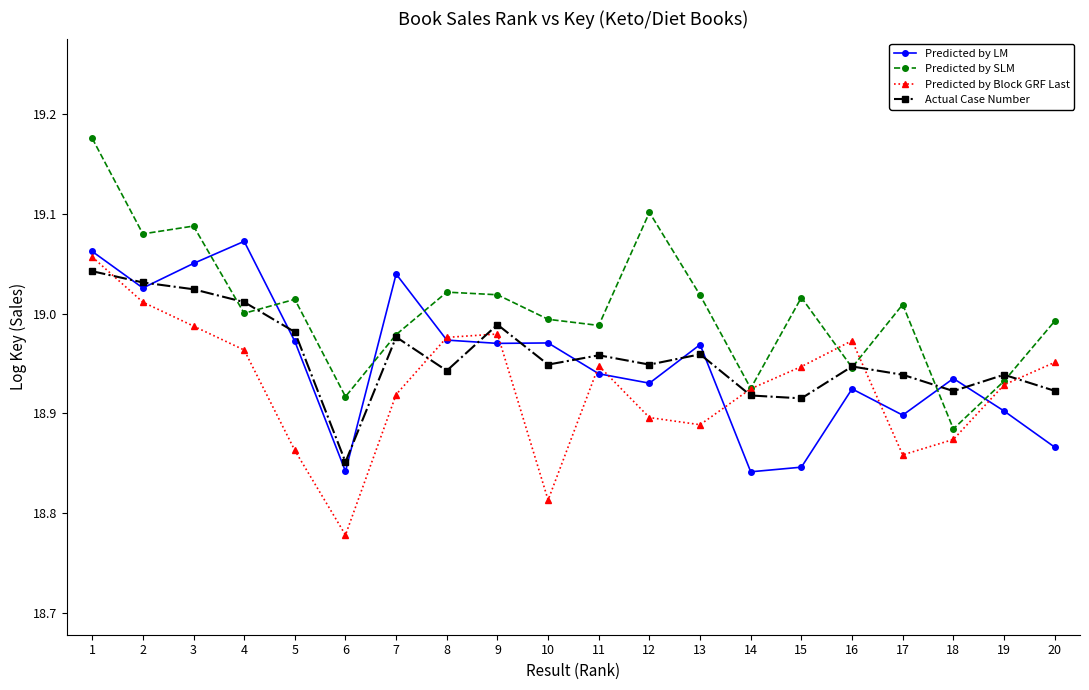

Is it true that Actual Case Number equals 18.9 at 12?

True